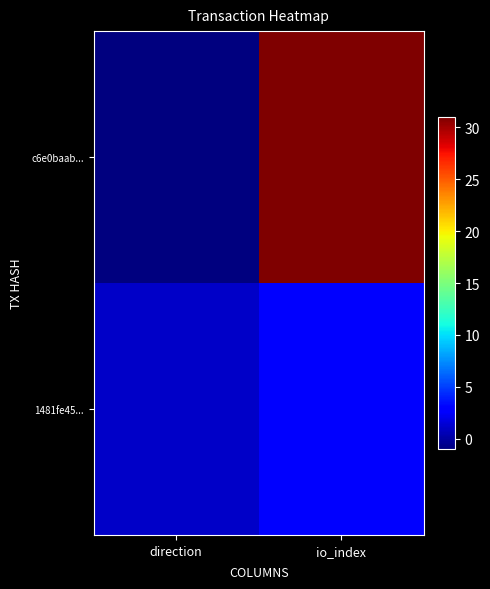

Rank the series by their maximum value, from lowest to highest.

1481fe45..., c6e0baab...